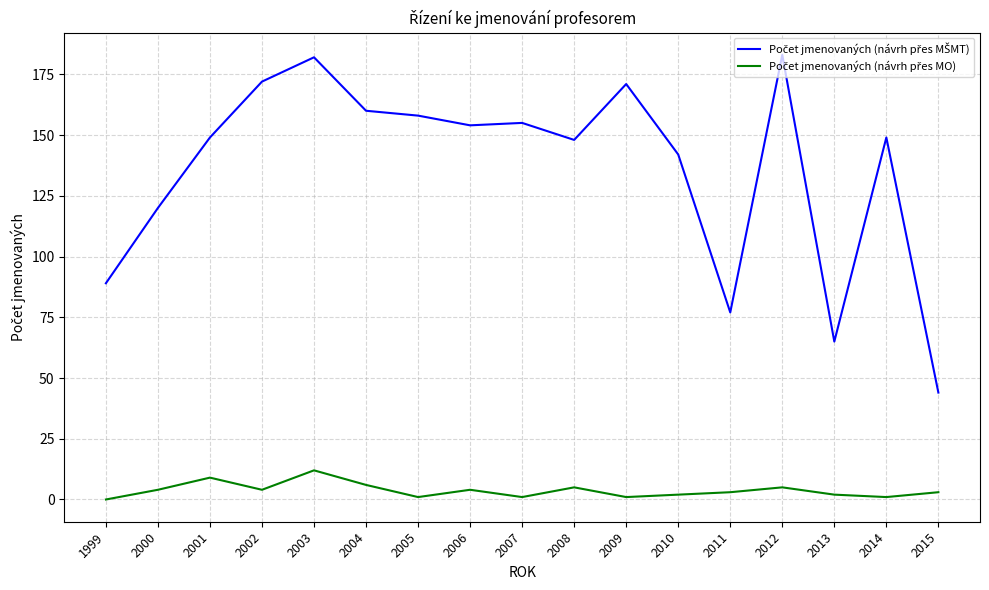

What is the maximum value shown in the chart?

183